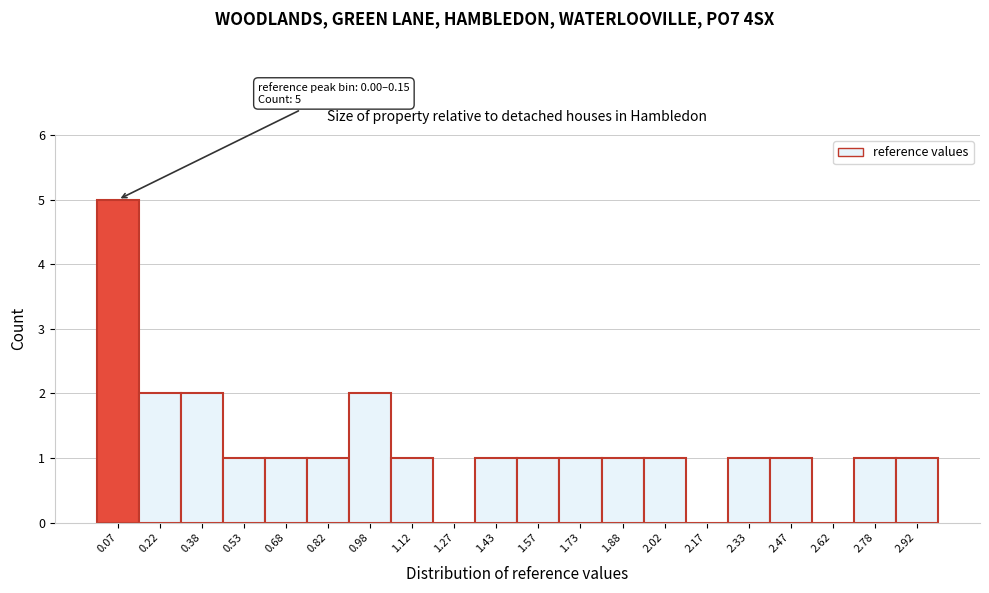

Over which range of the x-axis is the bar tallest?

0.00 to 0.15